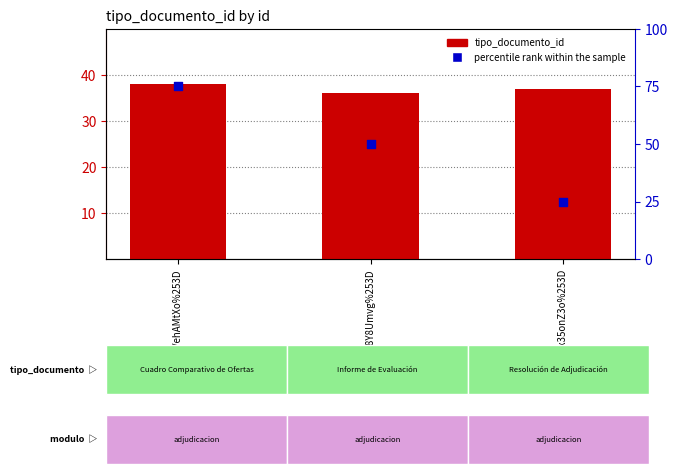

At how many categories does at least one series exceed 65?

1